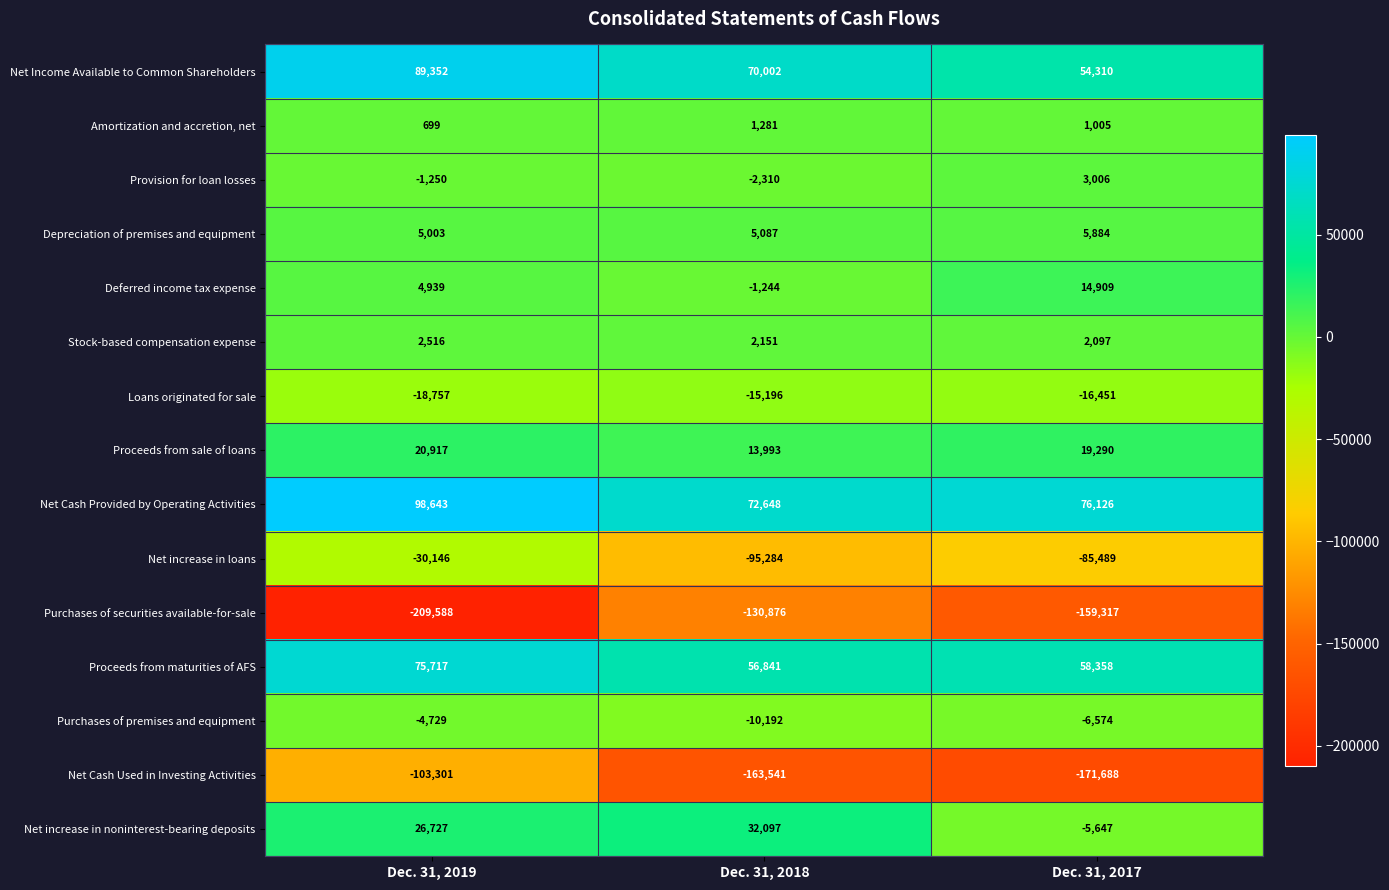

What is the spread (max minus min) of values at Dec. 31, 2017?

247814